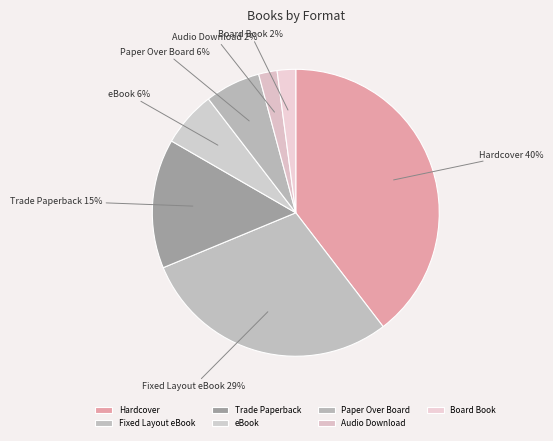

To the nearest percent, what is the combined percentage of Trade Paperback and Audio Download?

17%